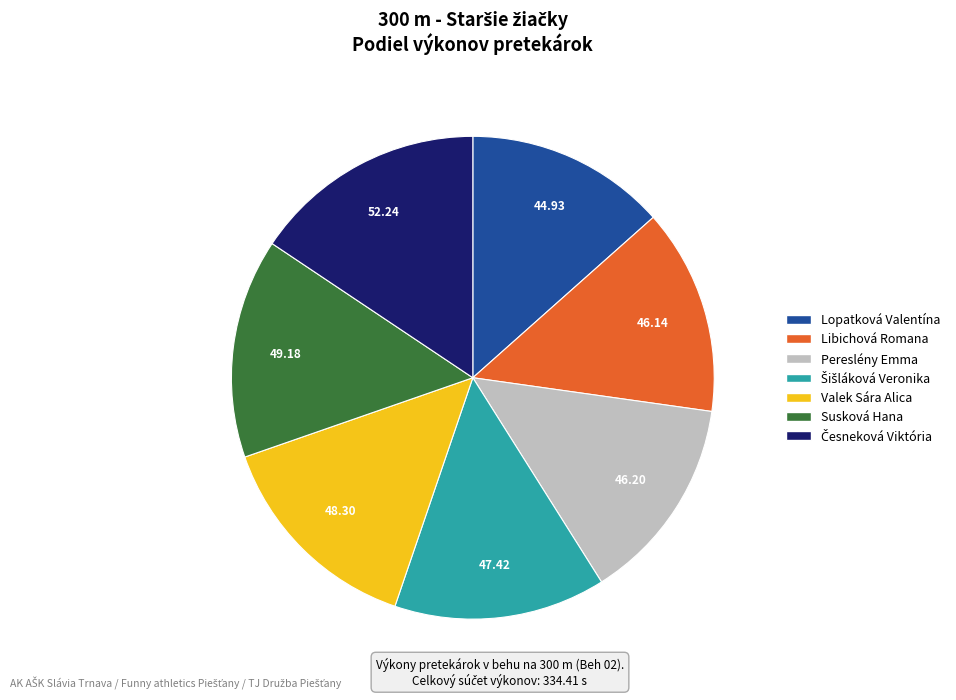

Count the number of slices in the pie.

7